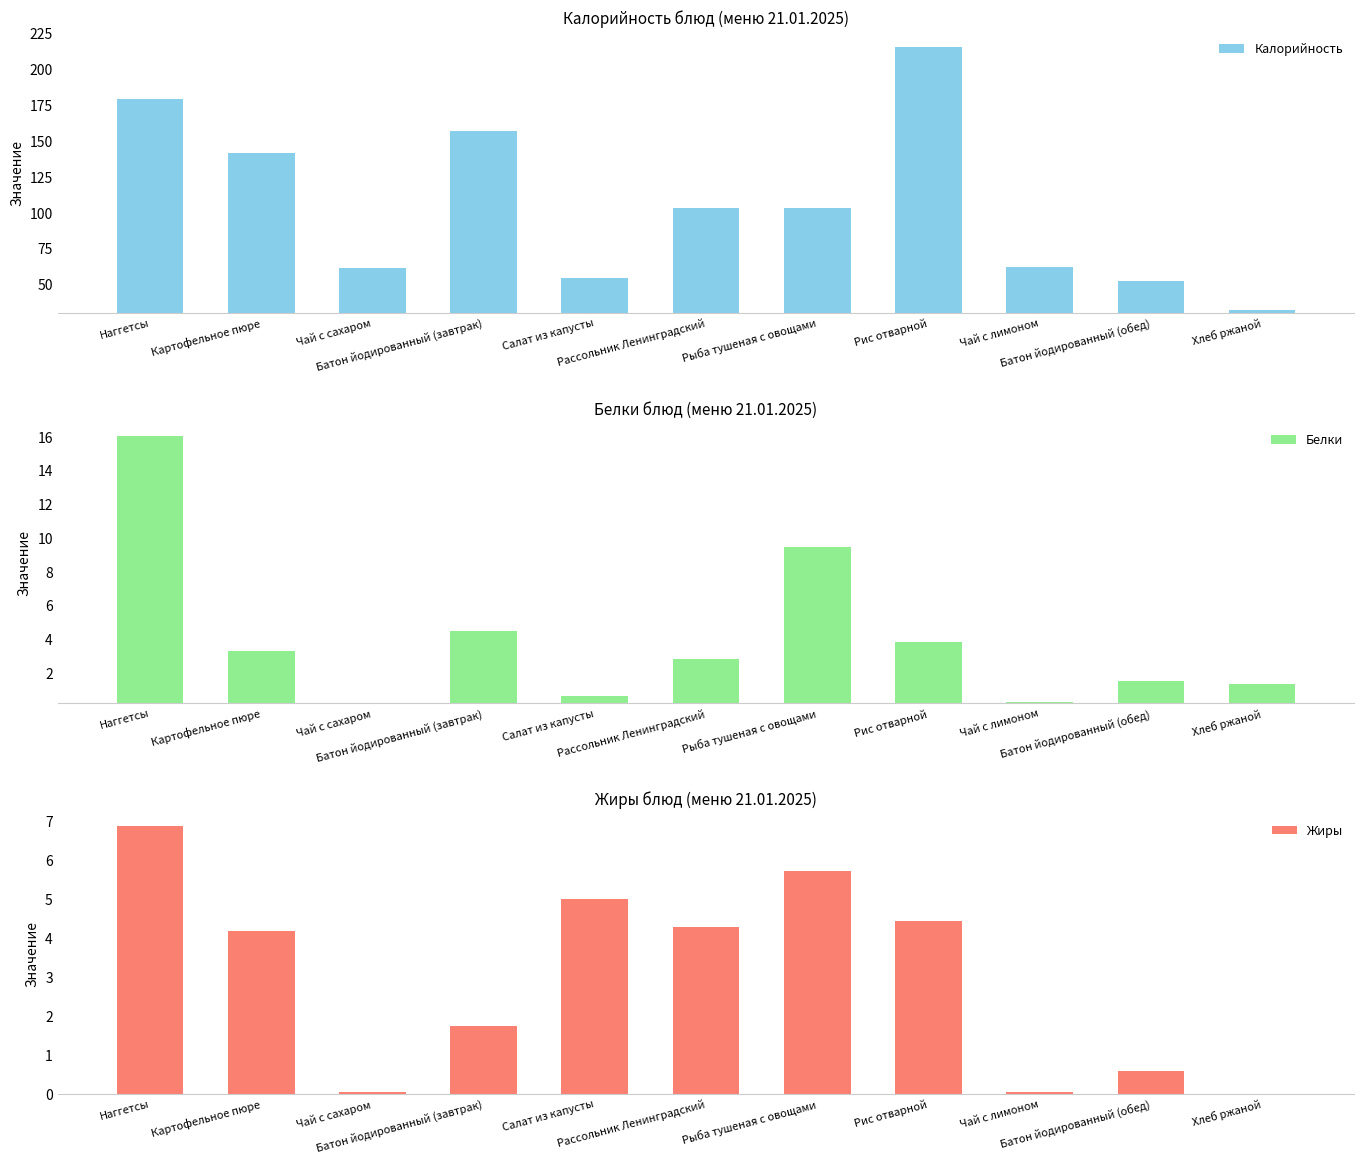

What is the total value across all series at Картофельное пюре?

148.7